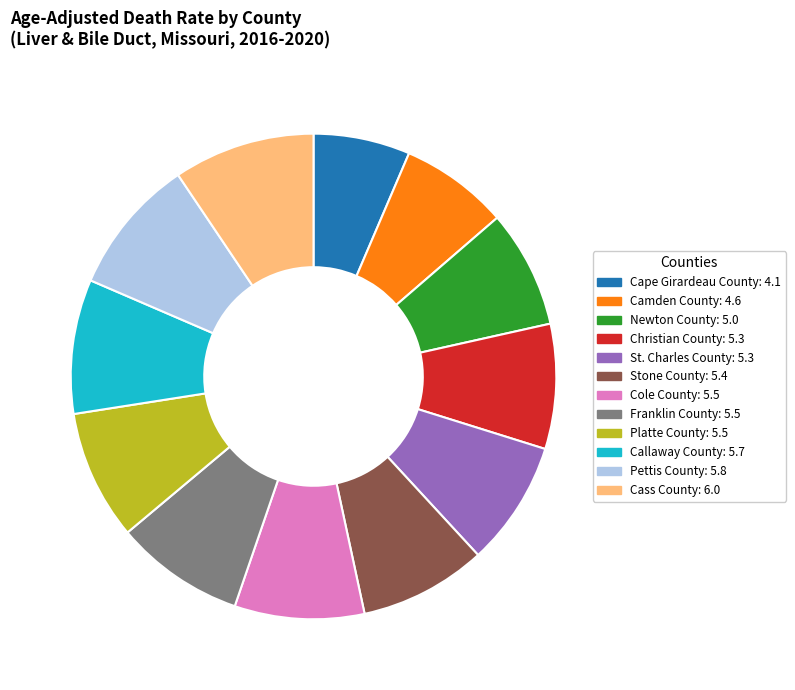

Between Cass County and Platte County, which is larger?

Cass County